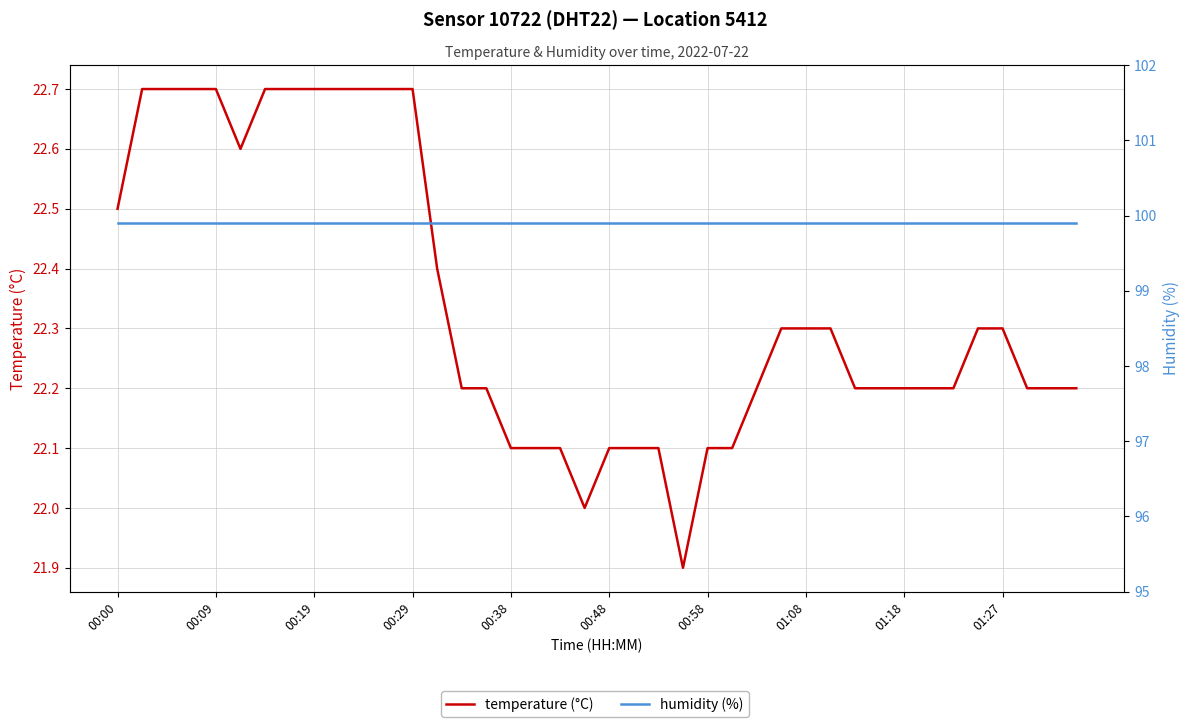

What is the difference between the highest and lowest values at 22?

77.8